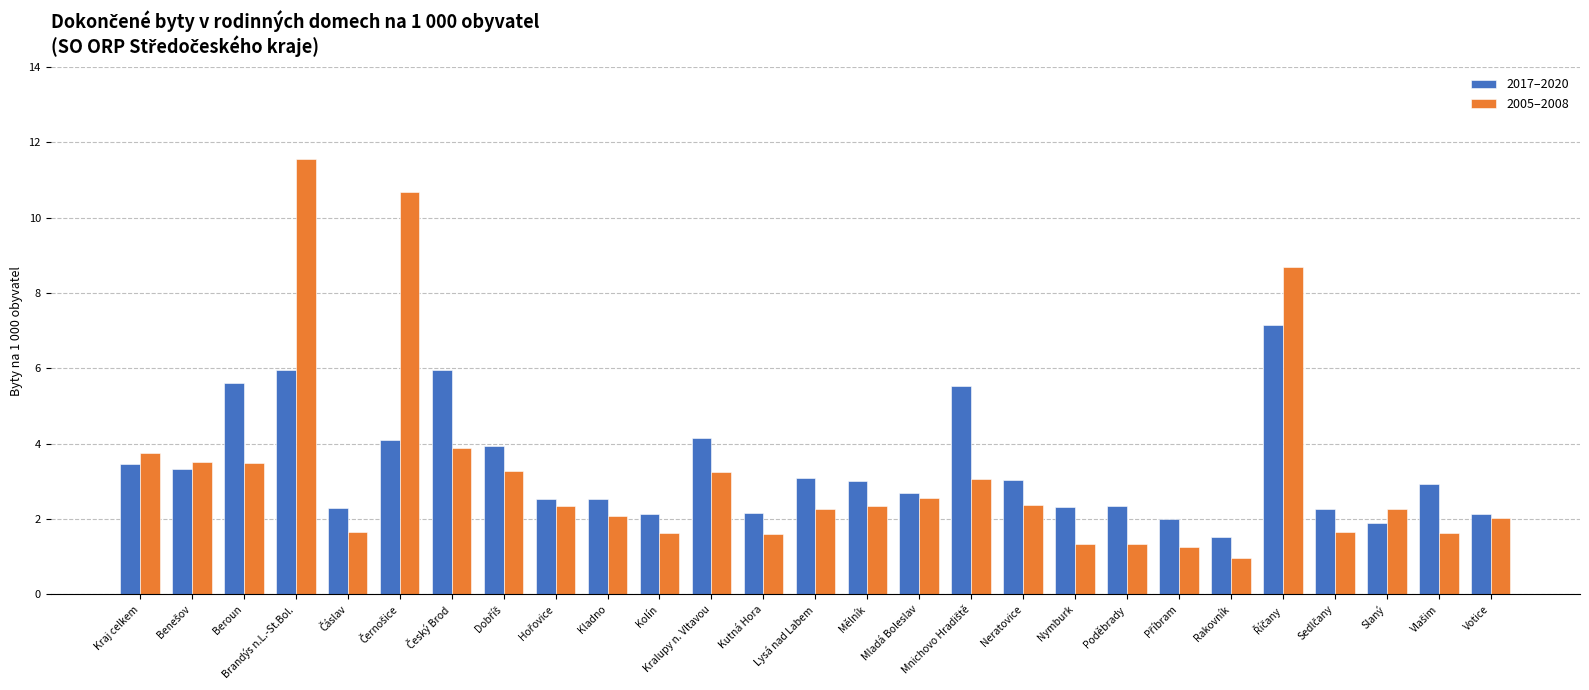

Which label corresponds to the smallest value in the chart?

Rakovník